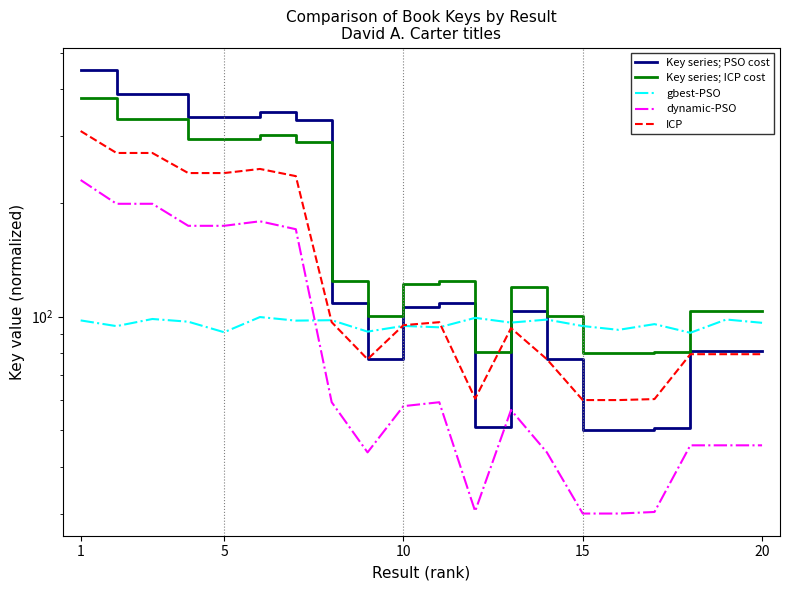

What is the minimum value shown in the chart?

30.1